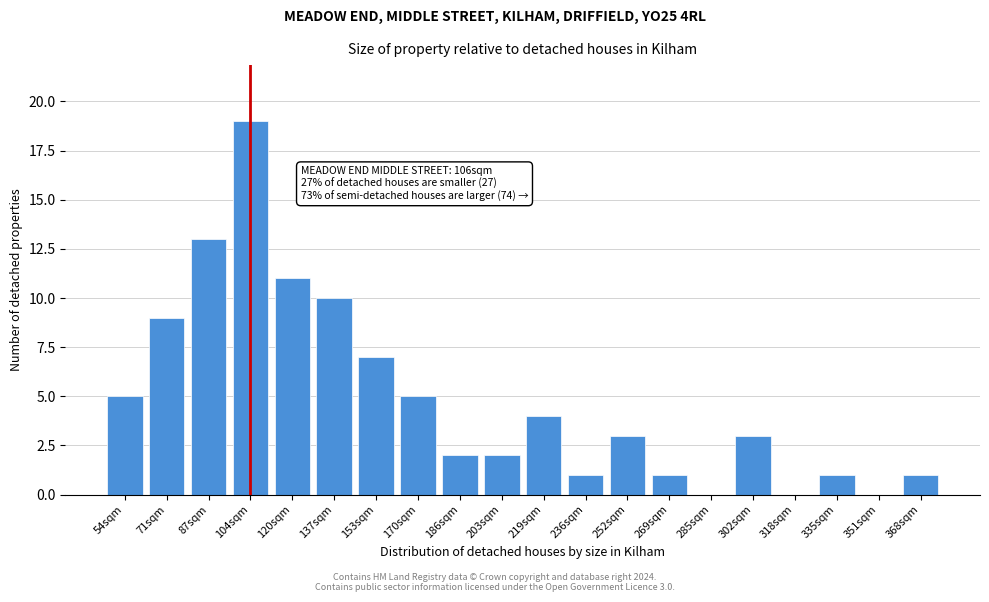

Reading left to right, what are all the values shown in this chart?

54sqm=5	71sqm=9	87sqm=13	104sqm=19	120sqm=11	137sqm=10	153sqm=7	170sqm=5	186sqm=2	203sqm=2	219sqm=4	236sqm=1	252sqm=3	269sqm=1	285sqm=0	302sqm=3	318sqm=0	335sqm=1	351sqm=0	368sqm=1